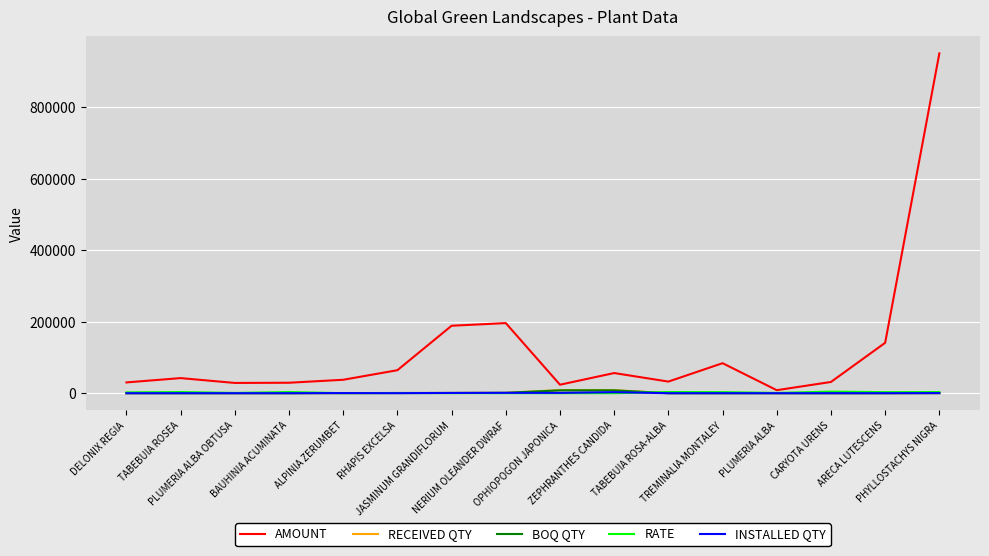

Between CARYOTA URENS and PHYLLOSTACHYS NIGRA, which series saw the biggest shift?

AMOUNT